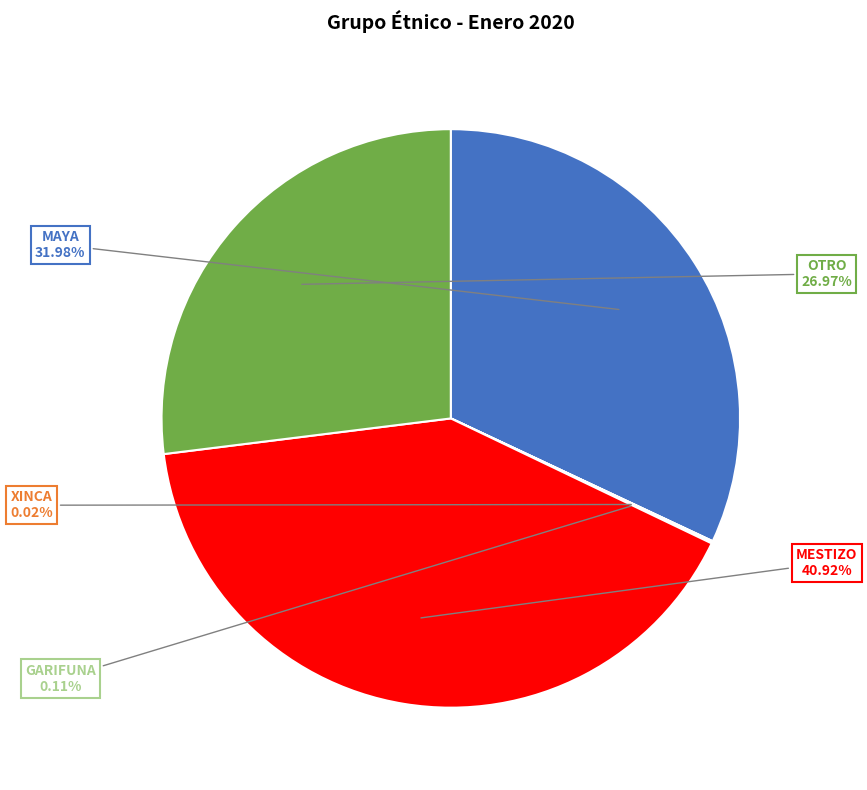

To the nearest percent, what portion does OTRO represent?

27%